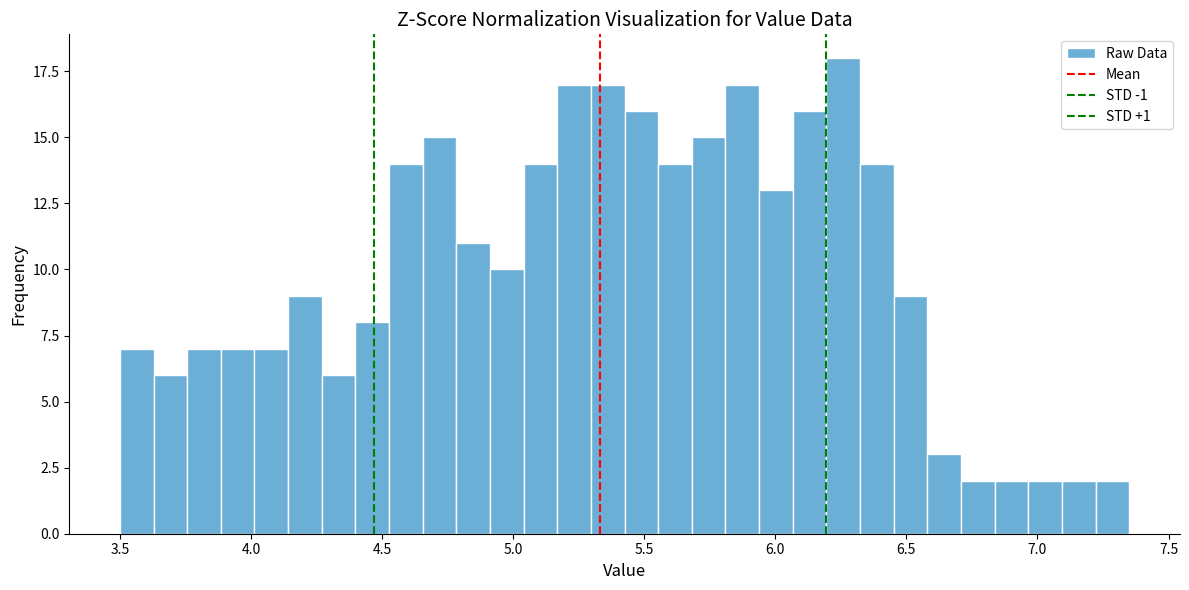

Around what value on the x-axis is the tallest bar? Give the approximate position of its centre, as read against the axis.

6.25